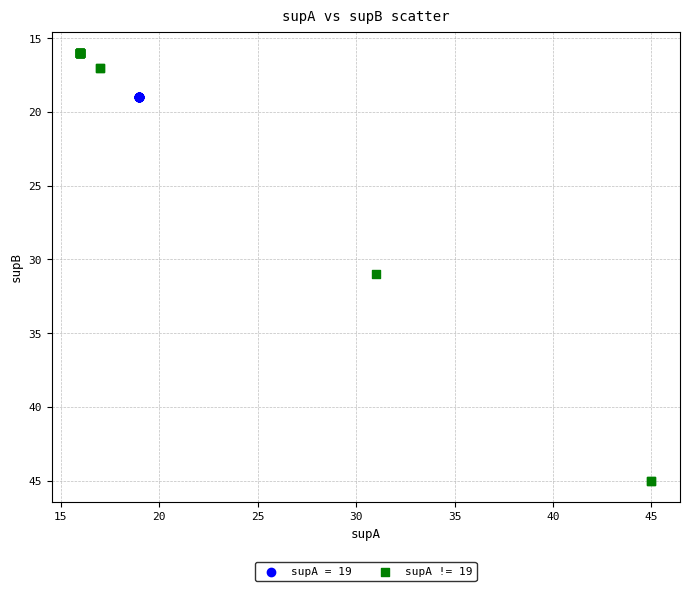

Which series contains the lowest Y value?

supA != 19